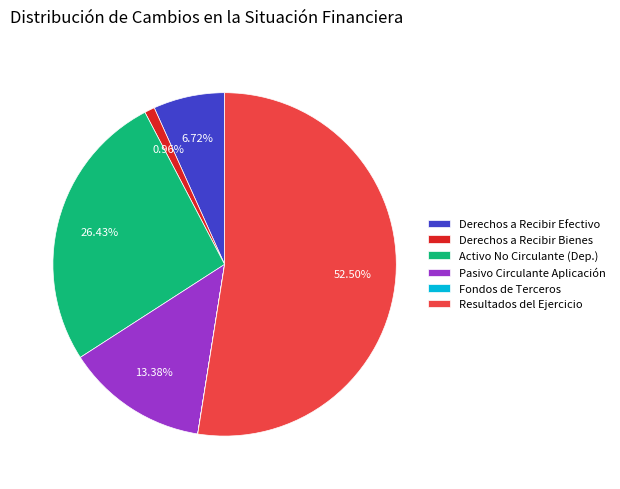

Is there any slice that represents more than half of the pie?

Yes